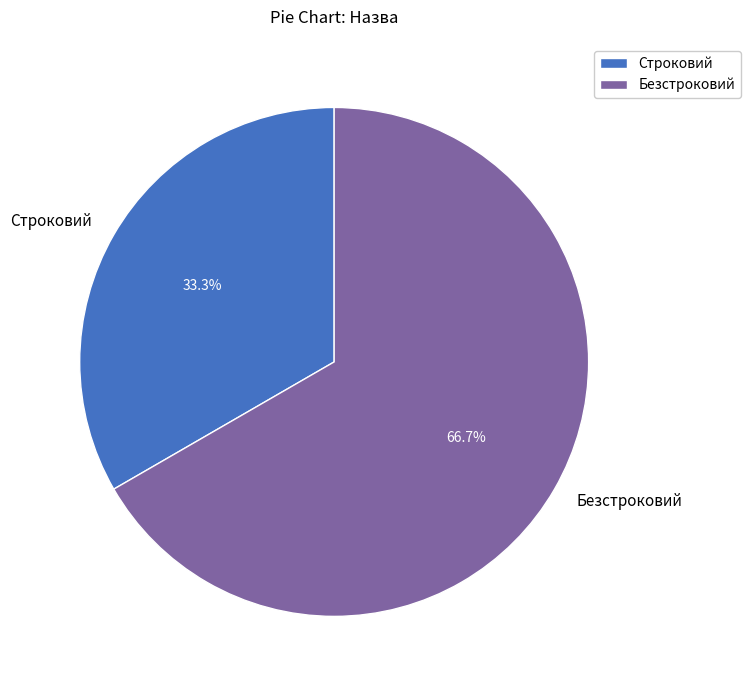

Between Строковий and Безстроковий, which is larger?

Безстроковий